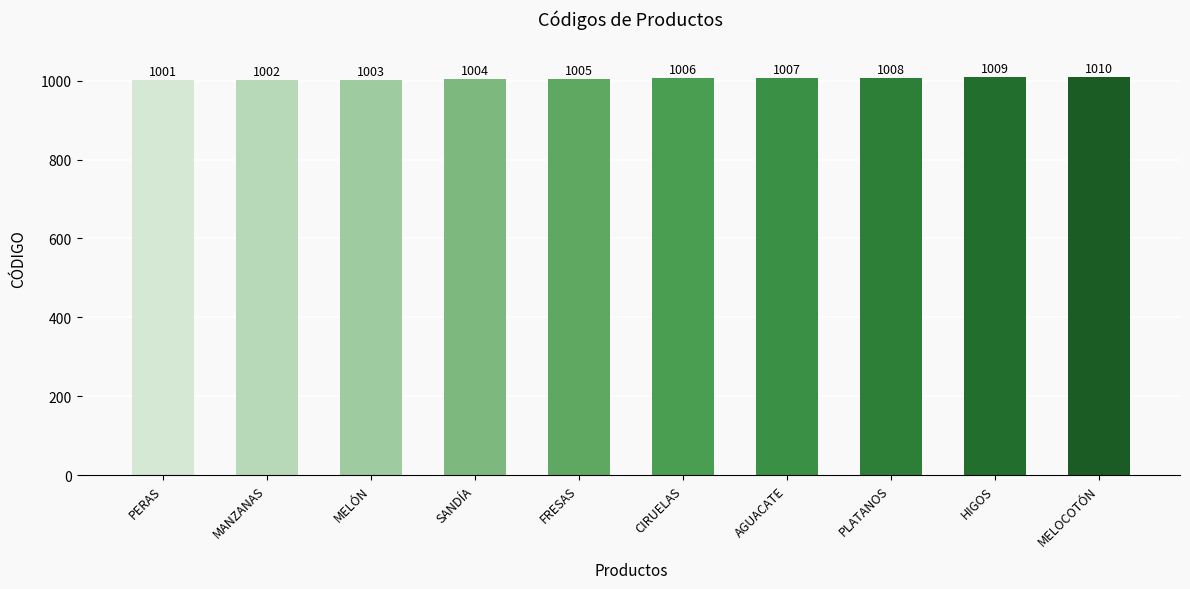

Count the number of data series in this chart.

1